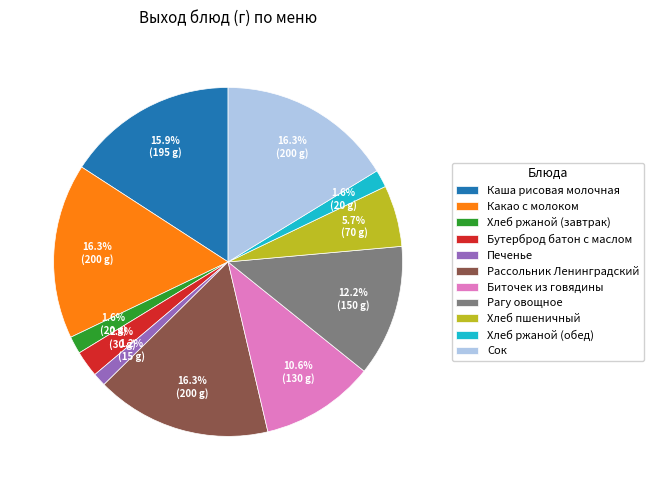

How many slices are in this pie chart?

11